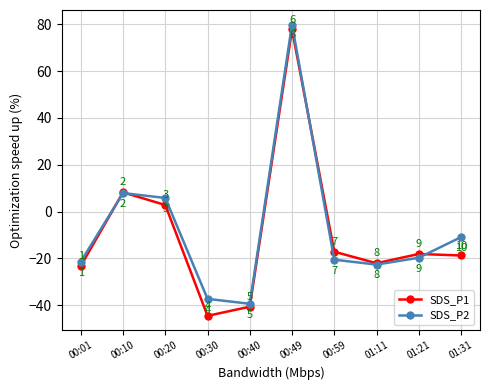

Is the value of SDS_P1 at 00:01 greater than the value of SDS_P2 at 00:40?

Yes